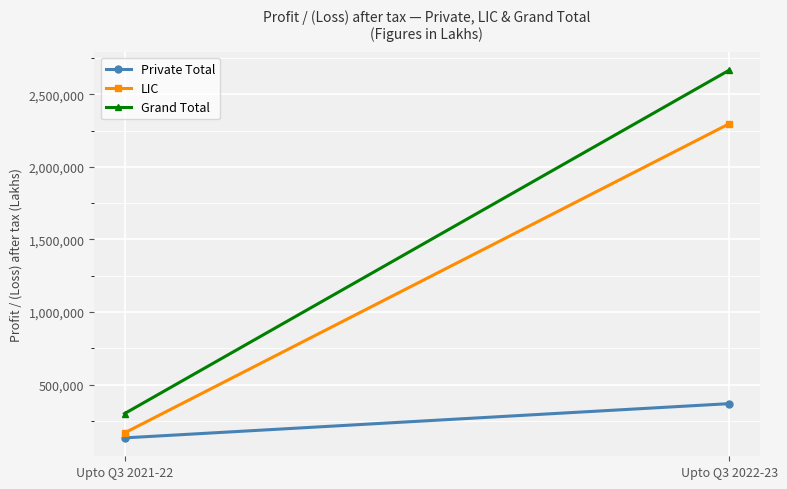

Reading left to right, list all the values displayed in this chart.

Private Total: Upto Q3 2021-22=133187	Upto Q3 2022-23=369080
LIC: Upto Q3 2021-22=167157	Upto Q3 2022-23=2296957
Grand Total: Upto Q3 2021-22=300344	Upto Q3 2022-23=2666037